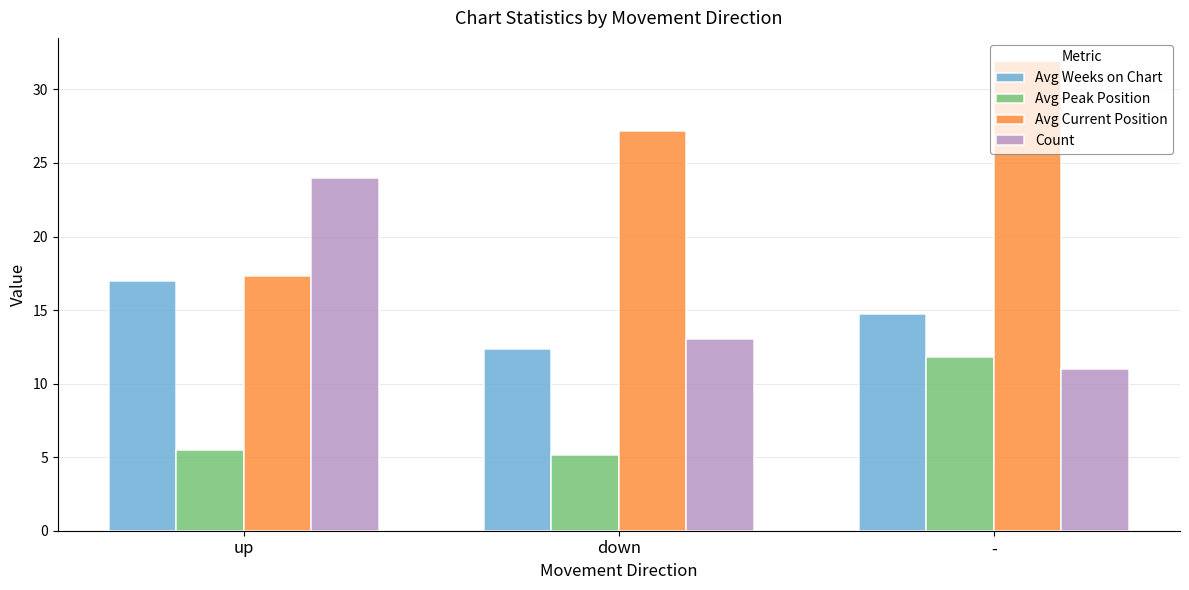

Rank the series at down from highest to lowest value.

Avg Current Position, Count, Avg Weeks on Chart, Avg Peak Position